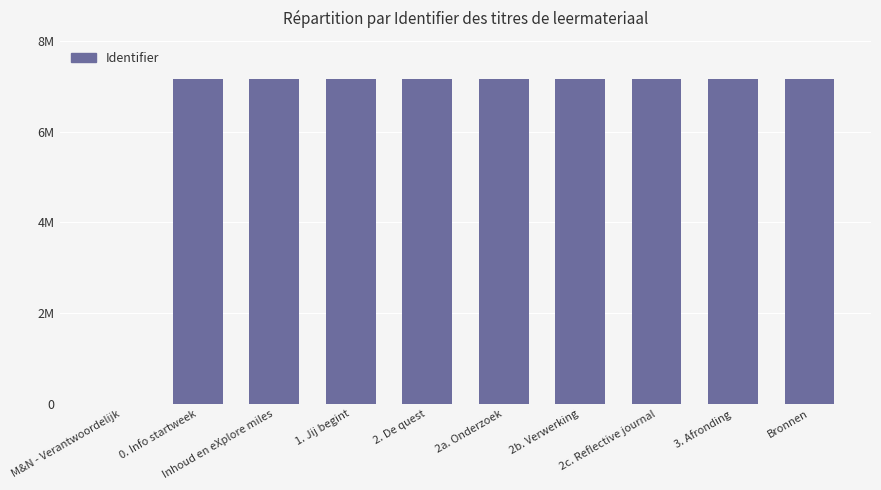

What is the sum of all values?

64333945